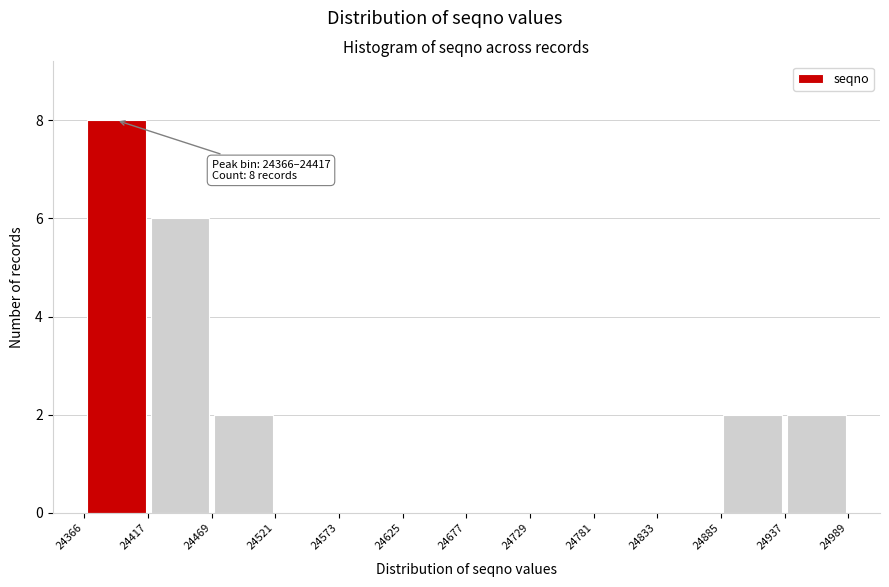

Which range on the x-axis has the tallest bar?

24366 to 24417